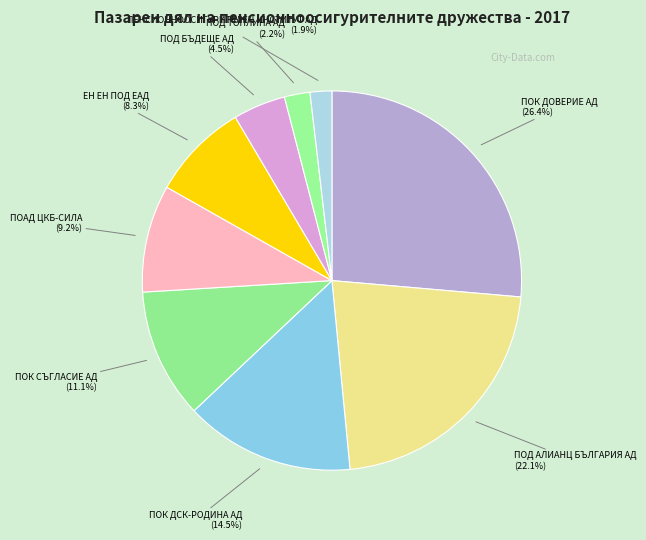

What is the largest slice in the pie chart?

ПОК ДОВЕРИЕ АД